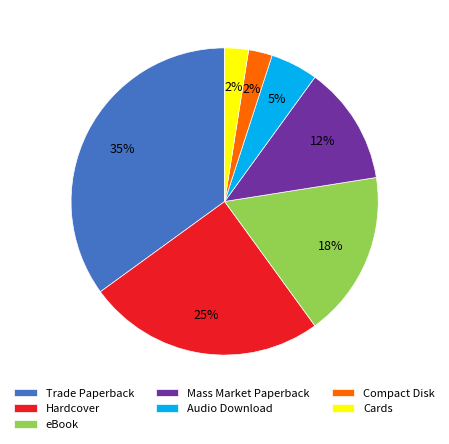

How many slices are in this pie chart?

7